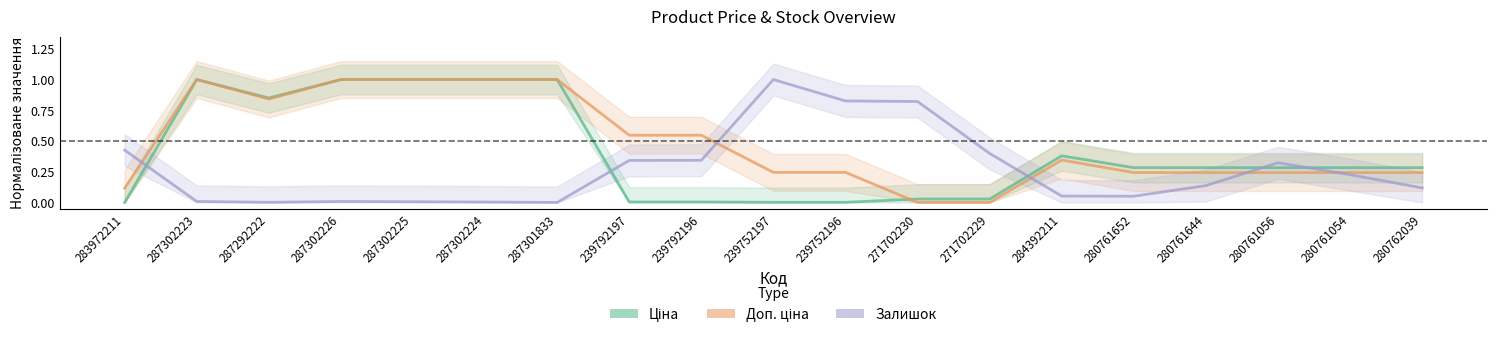

How many interior local peaks does the Доп. ціна series have?

2